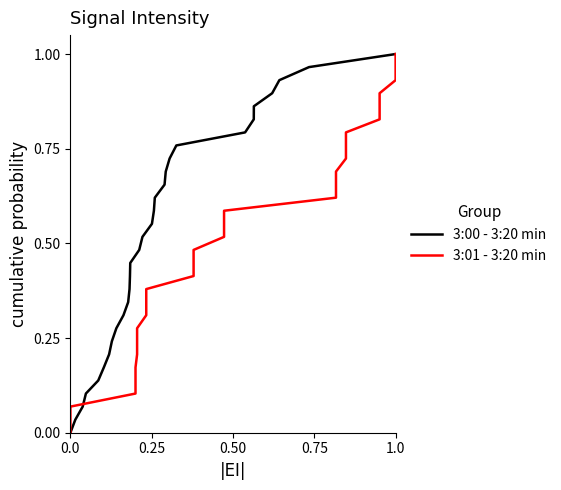

What is the average value of the 3:00 - 3:20 min series?

0.5